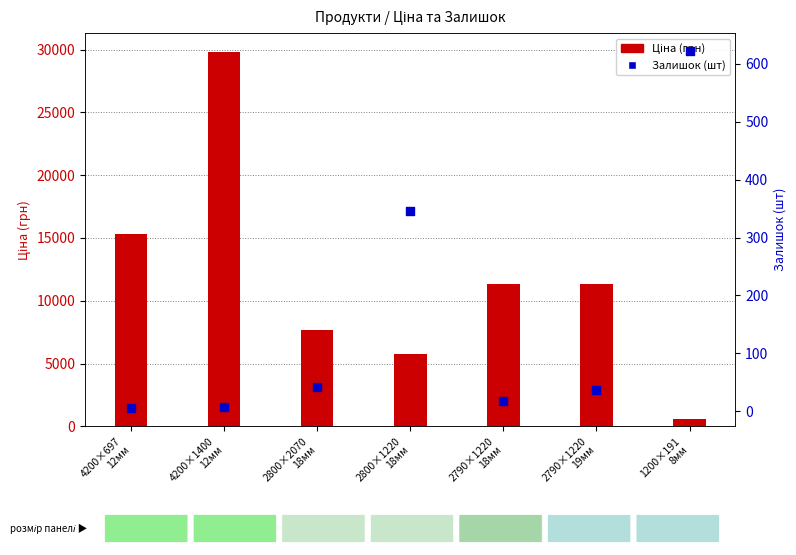

What are all the series names shown in the legend?

Ціна (грн), Залишок (шт)